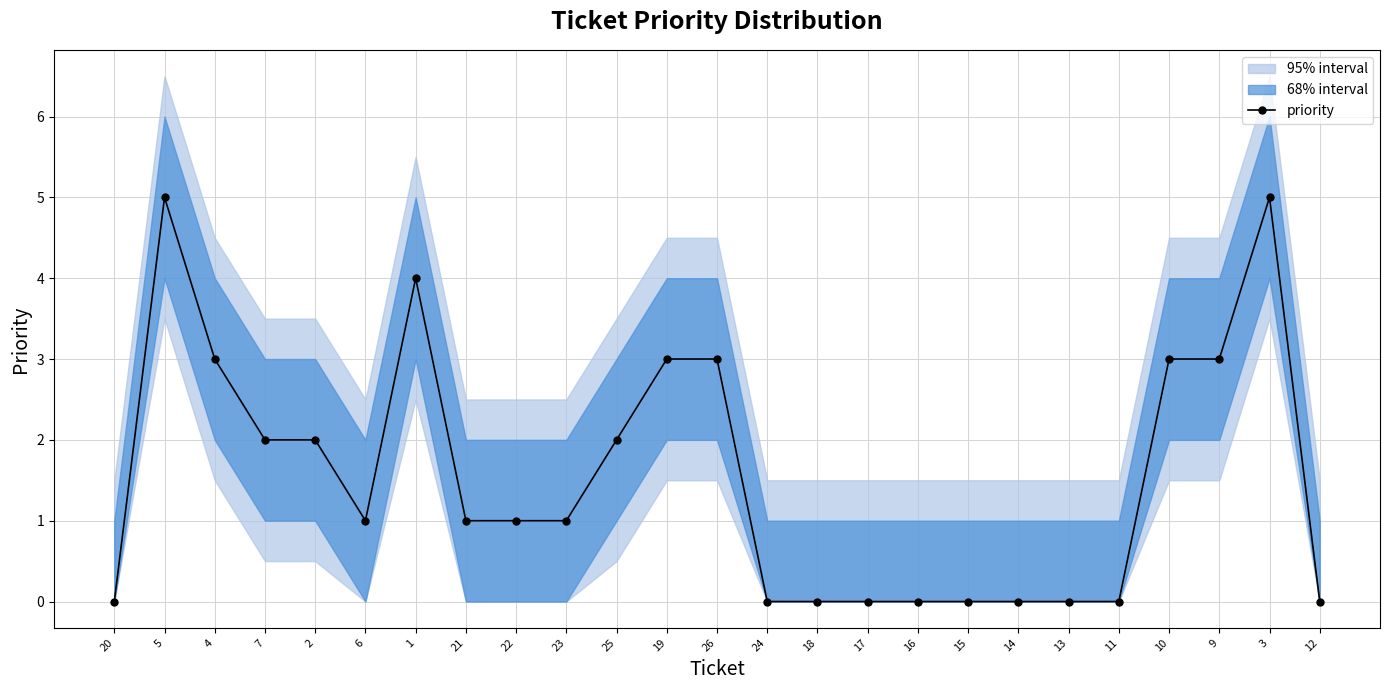

True or false: the data shows 3 at 19.

True